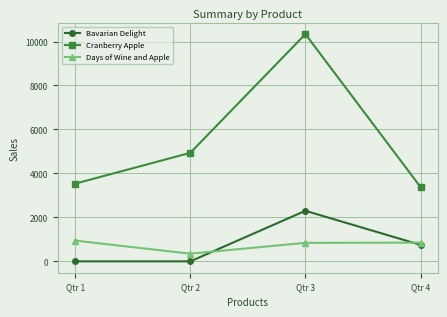

How many interior local peaks does the Cranberry Apple series have?

1